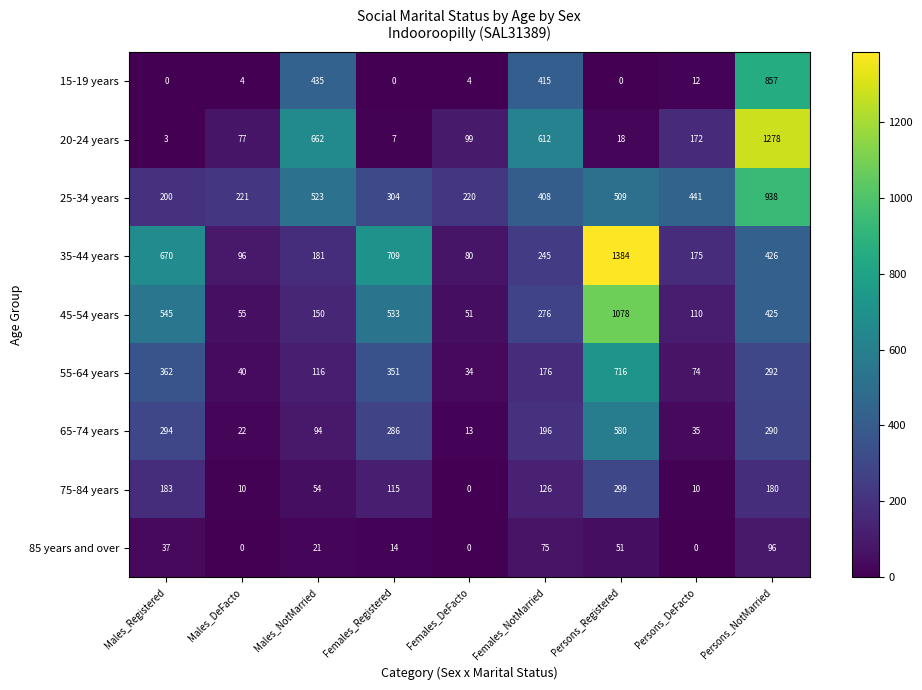

What is the difference between the highest and lowest values at Females_Registered?

709